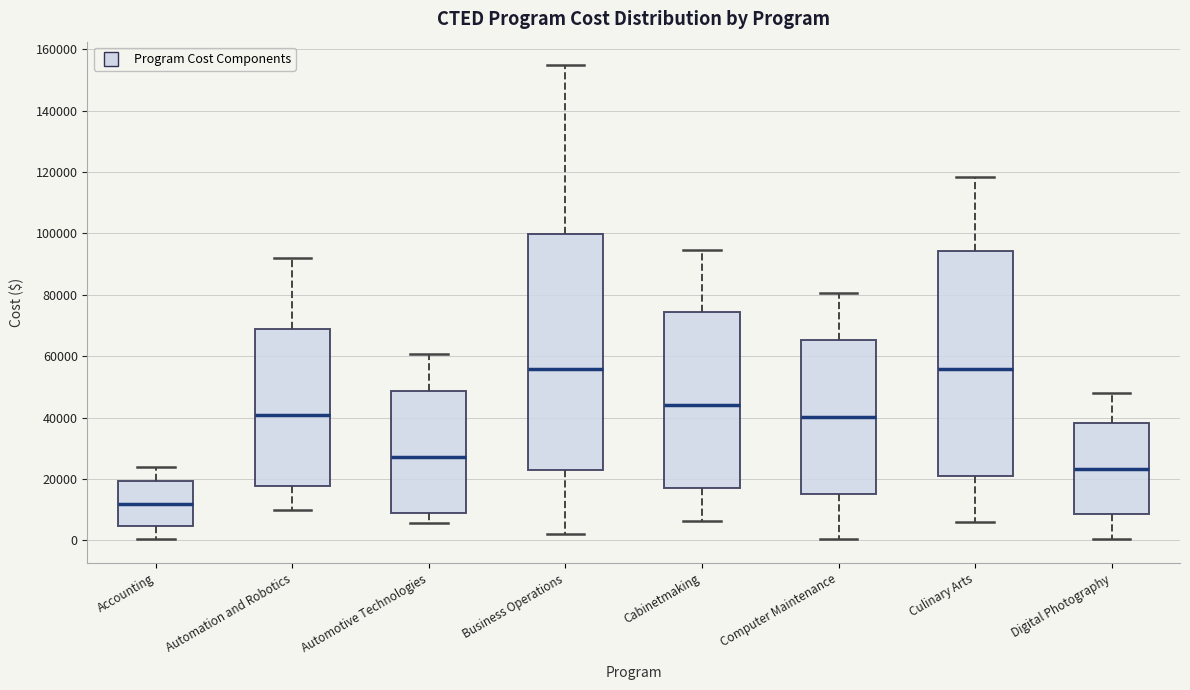

Where does the lower whisker of the box for Automation and Robotics end on the y-axis? The values are not printed on the chart, so give them approximately, as read against the axis.

10000